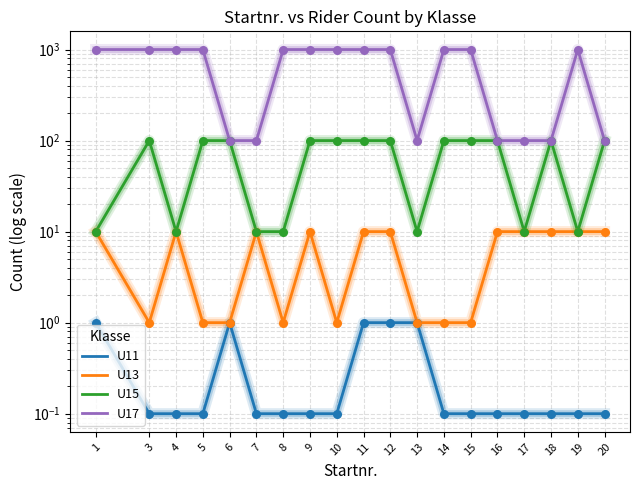

Which series has the largest total across all categories?

U17